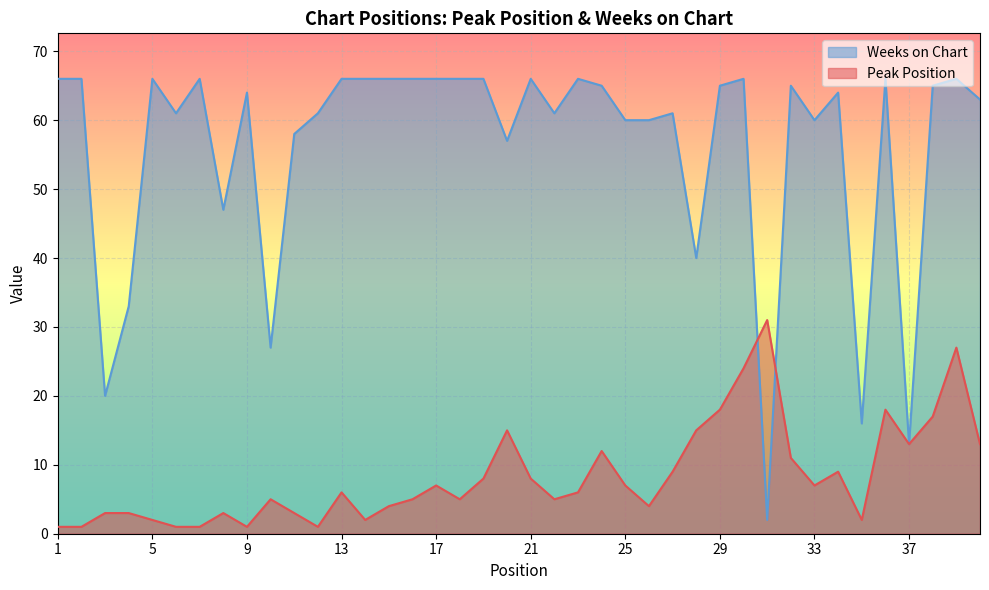

Is it true that Weeks on Chart equals 95 at 27?

False